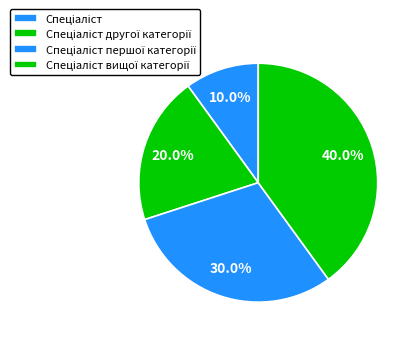

Does Спеціаліст другої категорії represent more than half of the total?

No